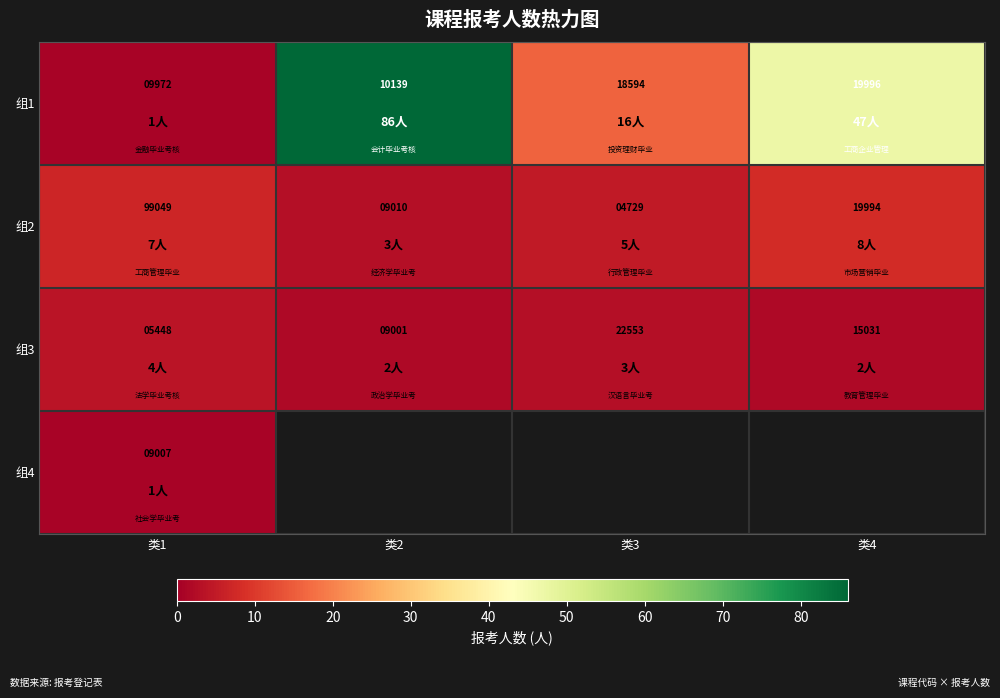

What is the difference between the highest and lowest values at 类1?

93601